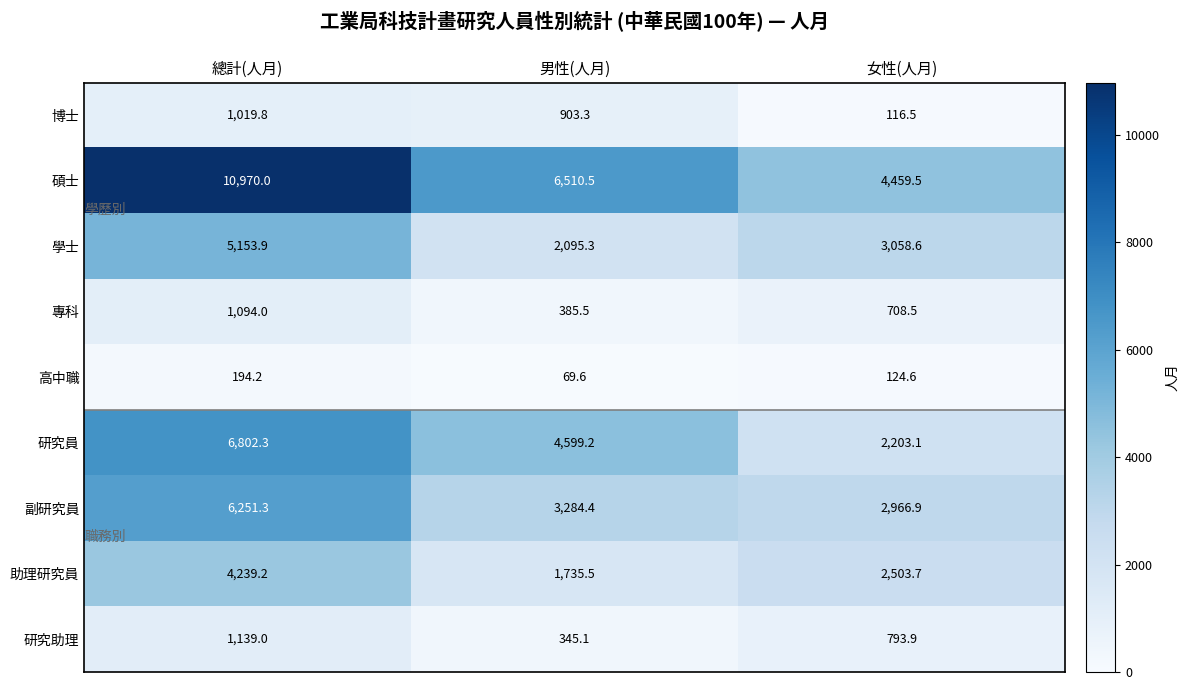

Is it true that 碩士 equals 3337.3 at 男性(人月)?

False